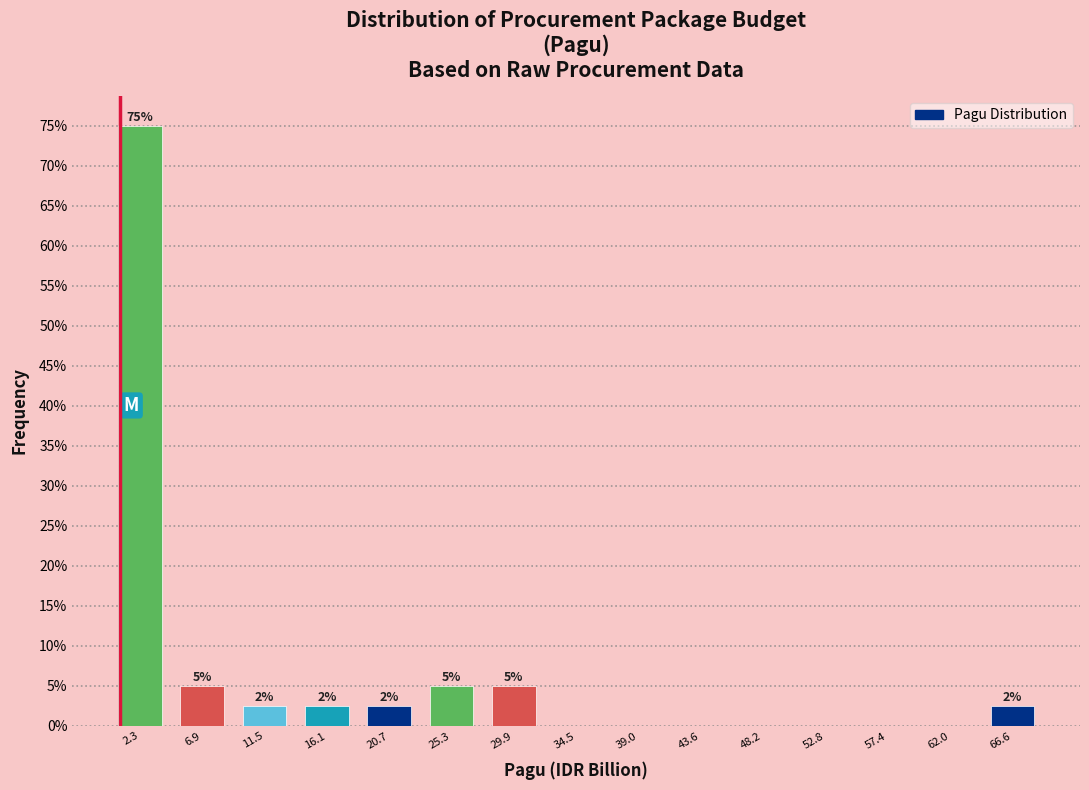

Which range on the x-axis has the tallest bar?

0.0 to 4.5